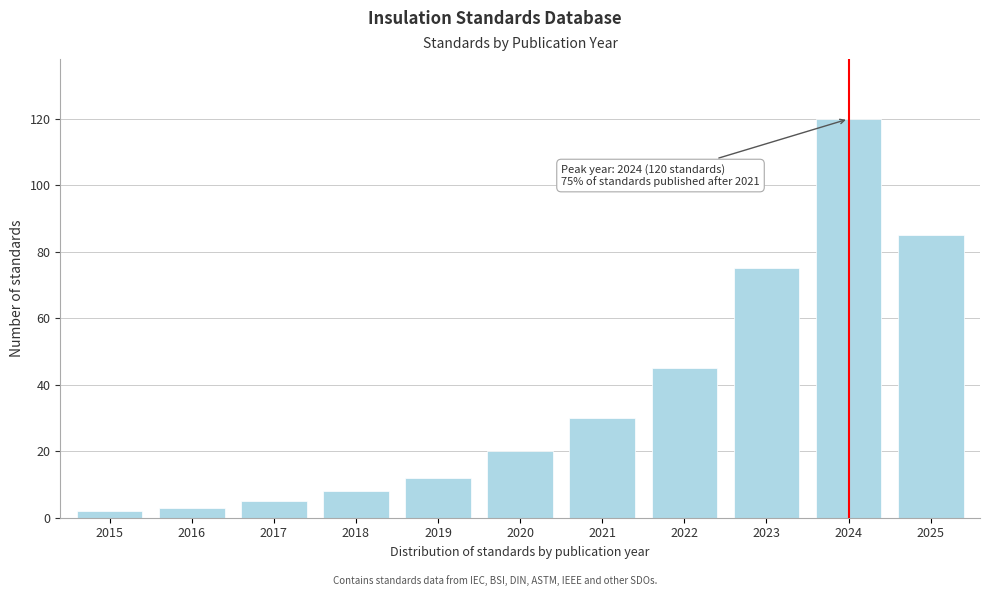

Reading left to right, transcribe all the data shown in this chart.

2	3	5	8	12	20	30	45	75	120	85